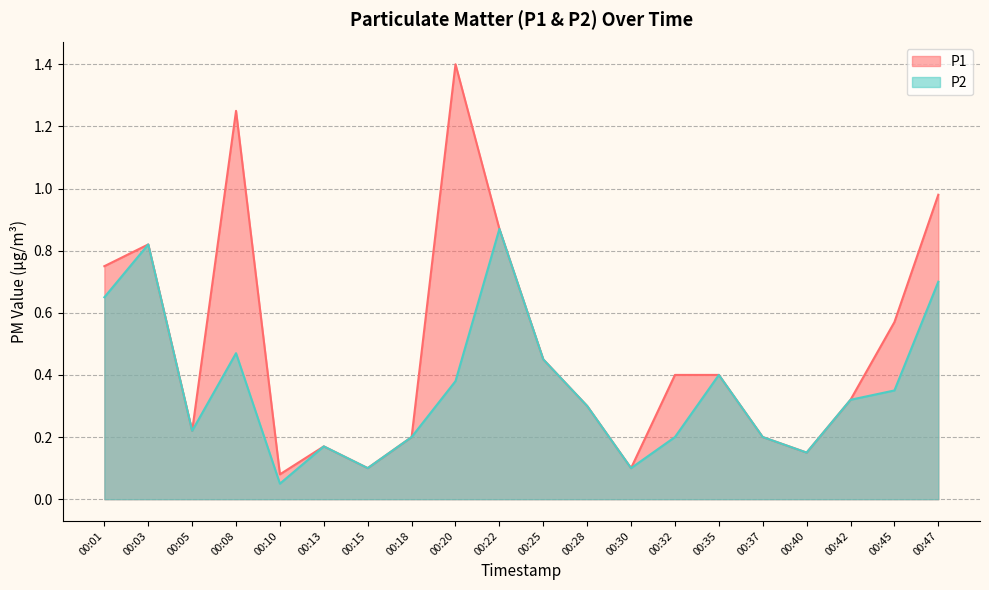

What is the maximum value shown in the chart?

1.4